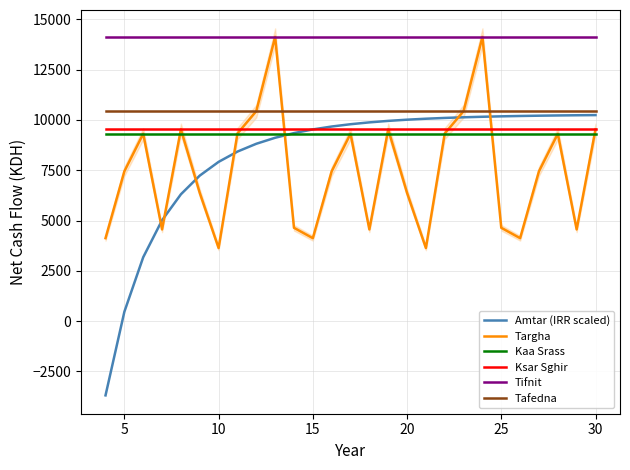

What is the maximum value for Tafedna?

10440.7